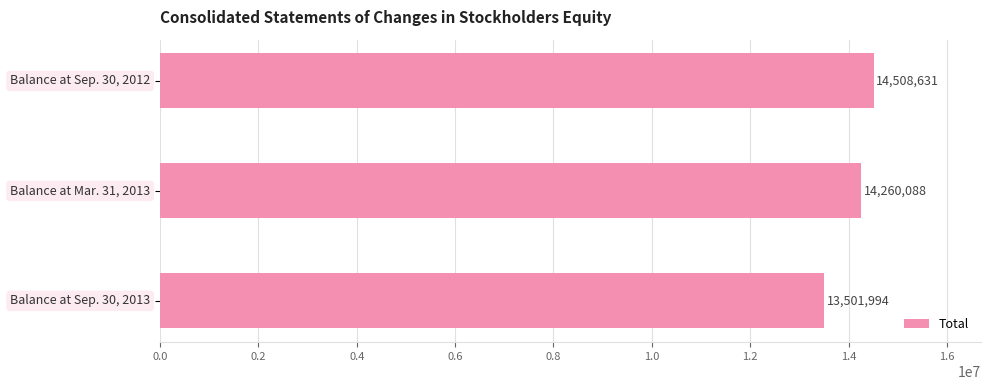

What is the value of the 3rd bar from the top?

13501994